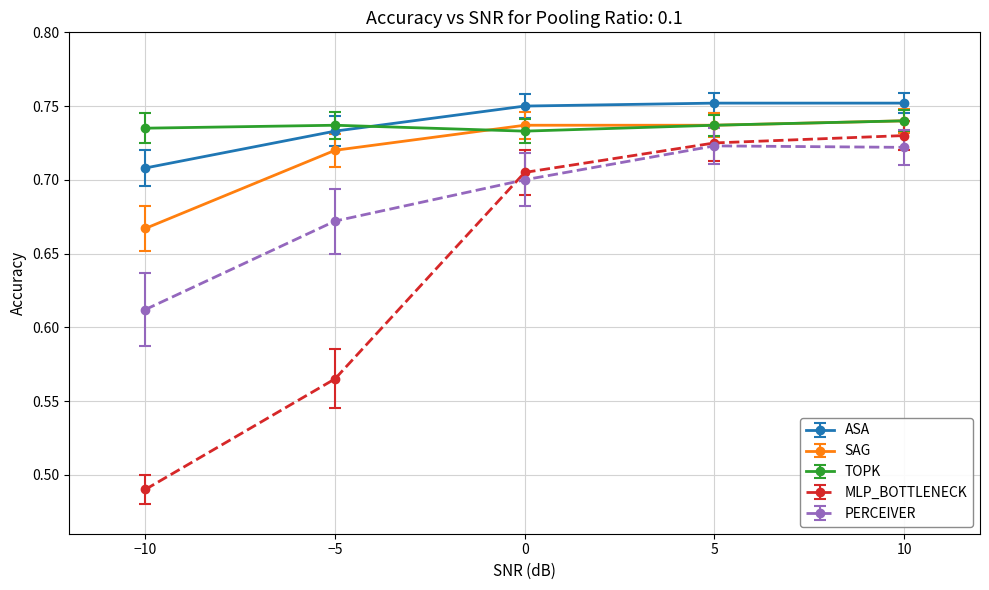

True or false: TOPK has more than 2 interior local peaks.

False